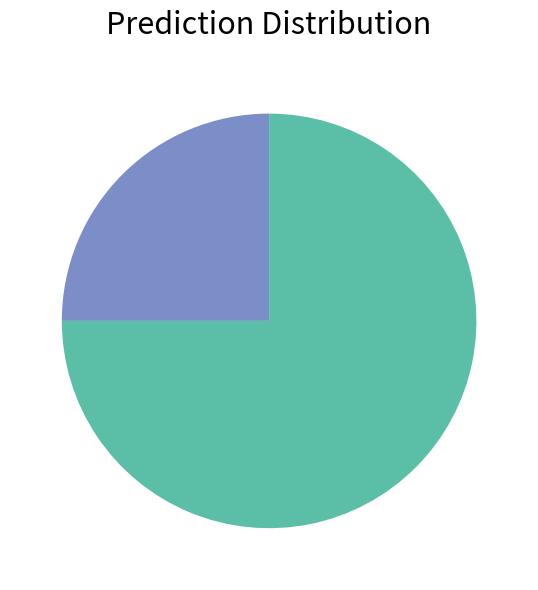

Is there a majority slice in this chart?

Yes